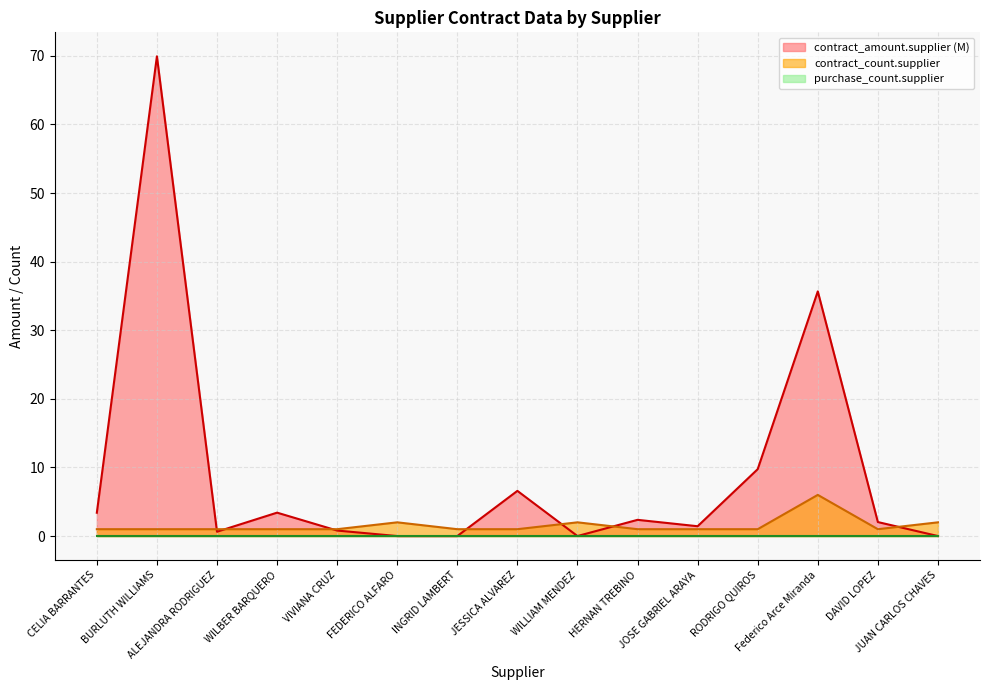

What is the difference between the contract_amount.supplier values at HERNAN TREBINO and WILBER BARQUERO?

1.0